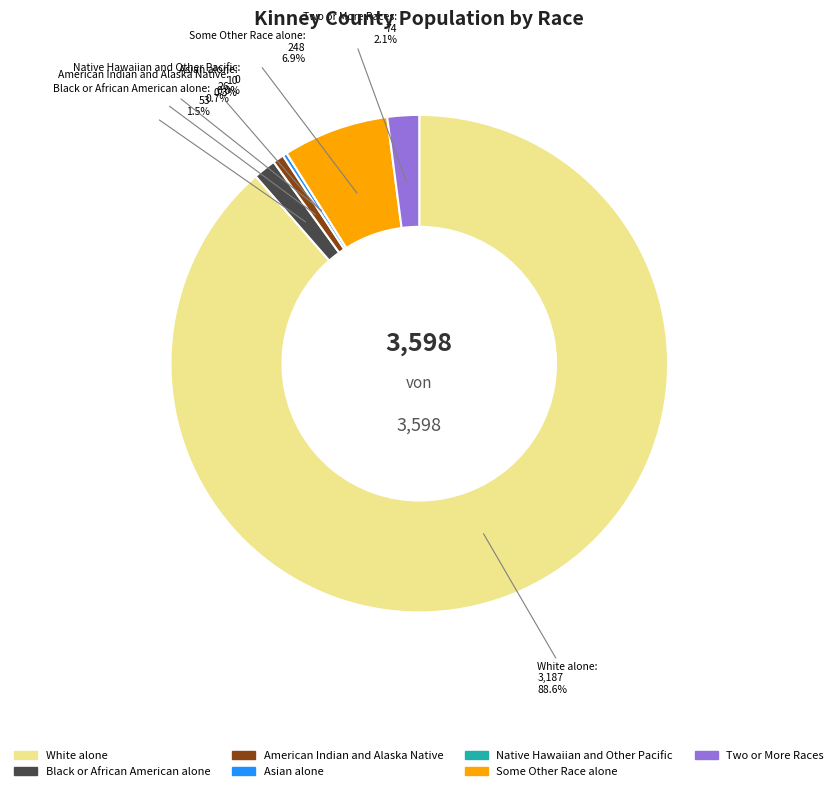

How many slices are in this pie chart?

7